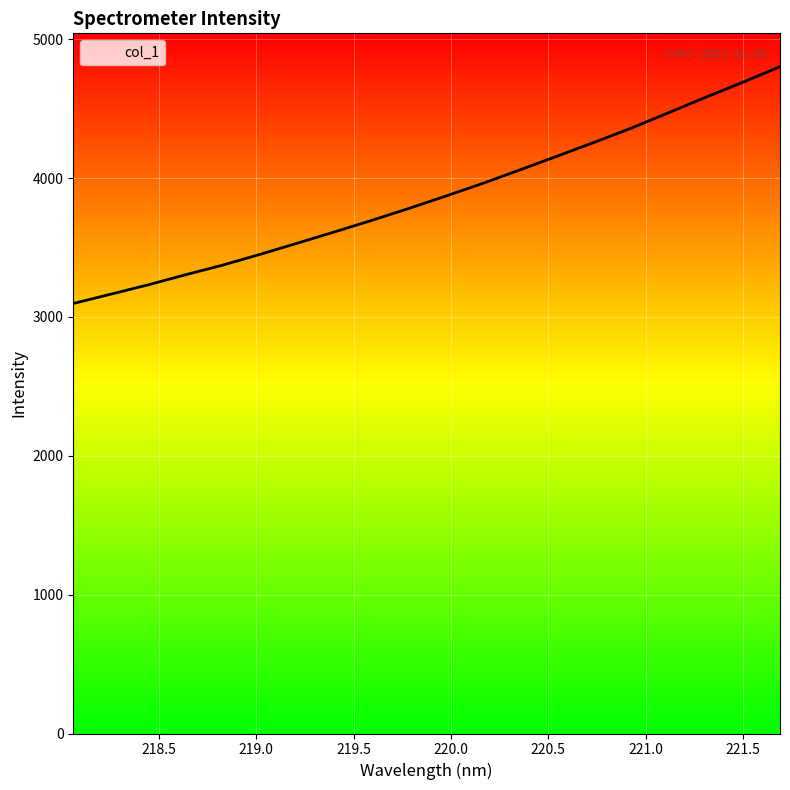

What is the difference between the maximum and minimum values?

1705.6